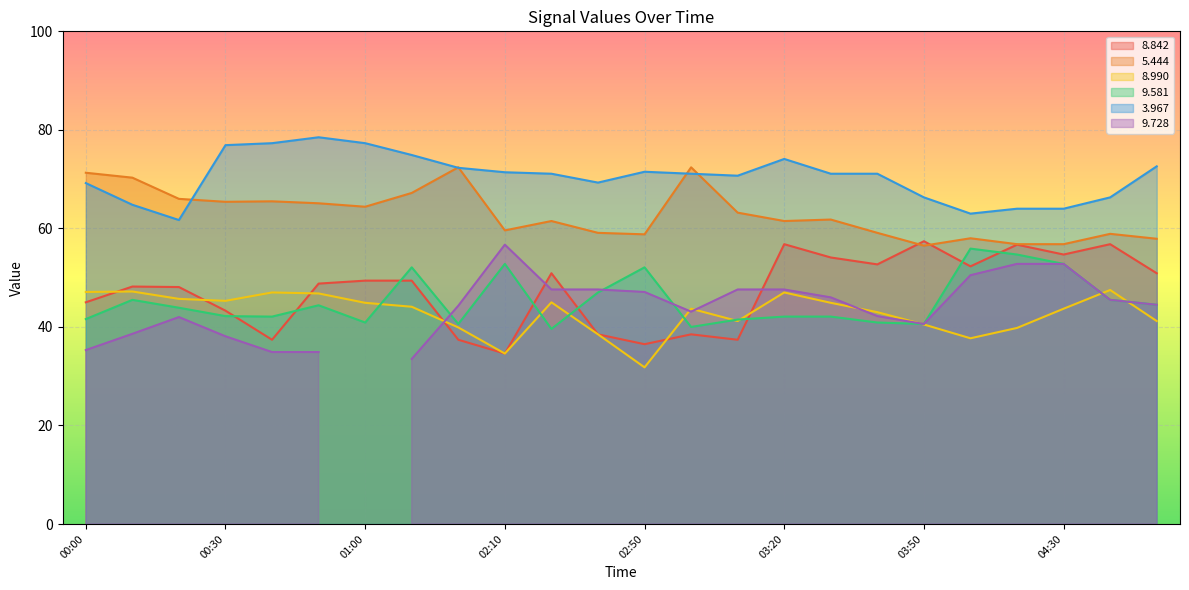

In   8.842, how many points are lower than both neighbors (excluding endpoints)?

7